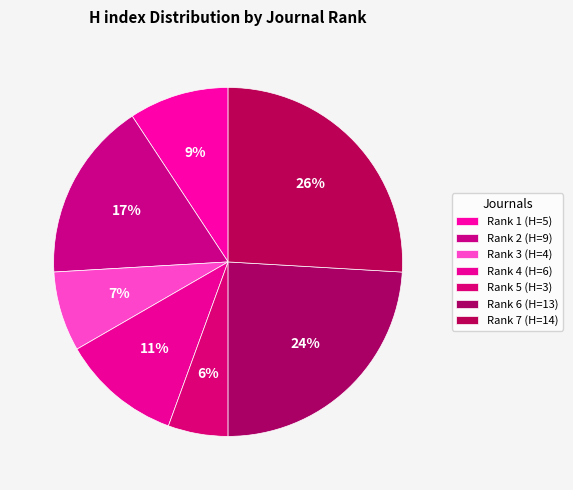

Do Rank 6 and Rank 7 together represent more than half of the pie?

No